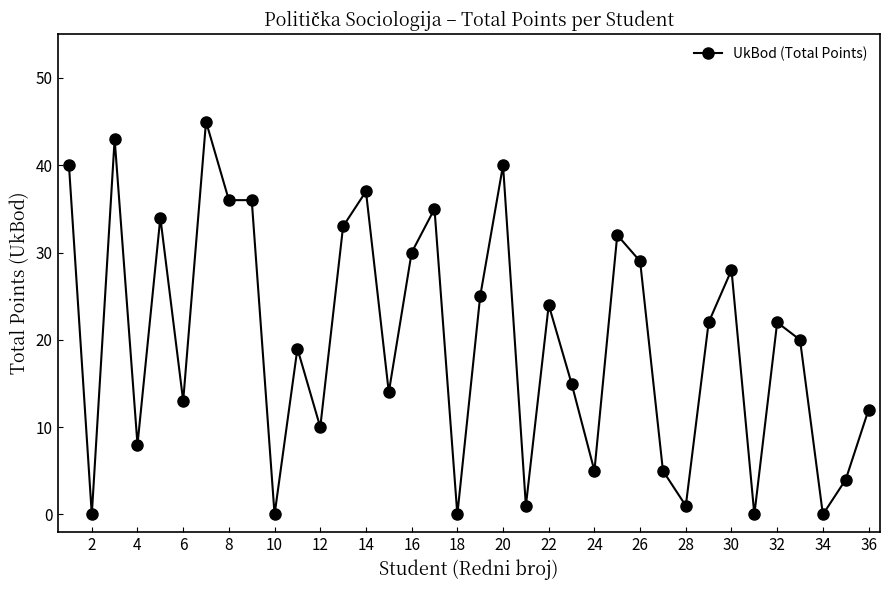

What is the sum of all values?

718